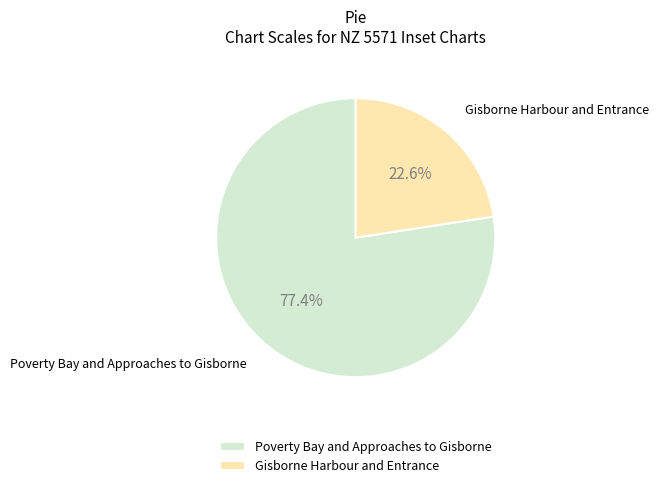

To the nearest percent, what is the difference between the largest and smallest slice percentages?

55%